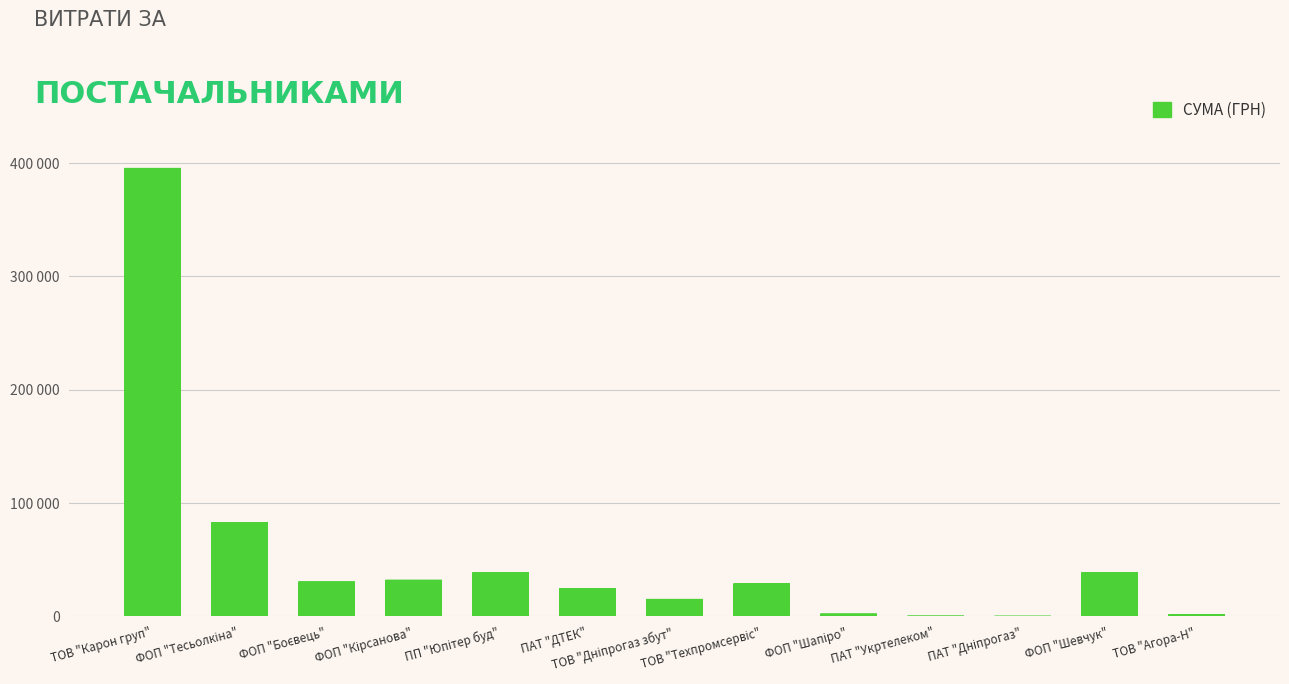

Read the value at ТОВ "Техпромсервіс".

28500.0